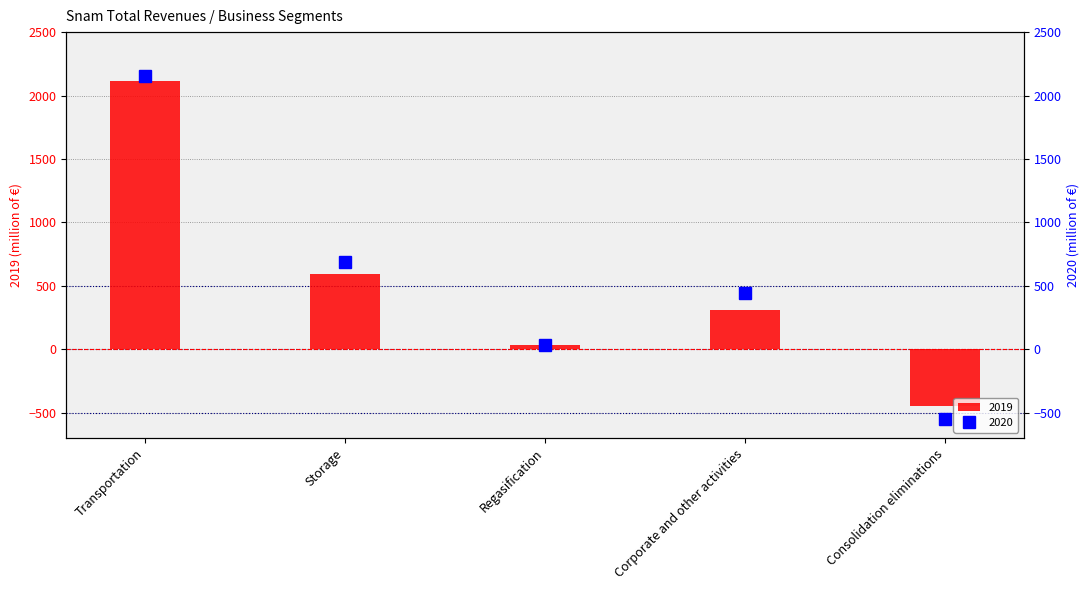

Which series has the widest spread of values?

2020